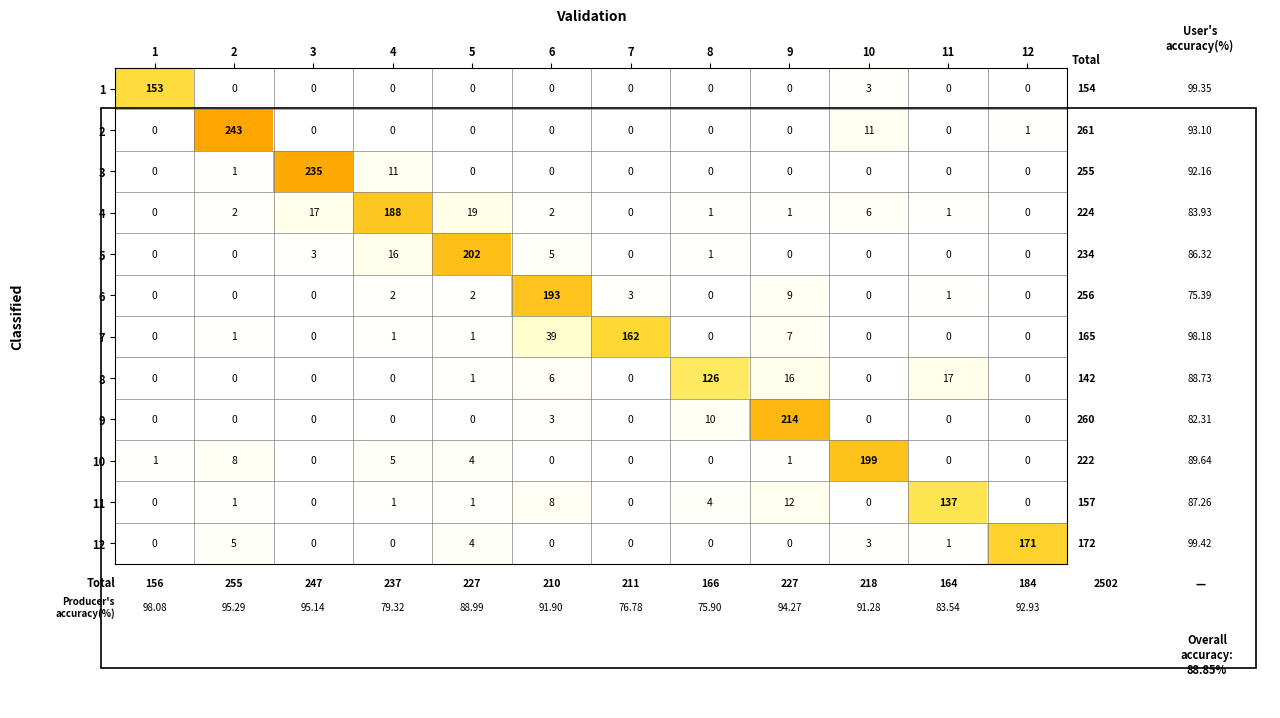

List the series in order of their peak value, lowest first.

8, 11, 1, 7, 12, 4, 6, 10, 5, 9, 3, 2